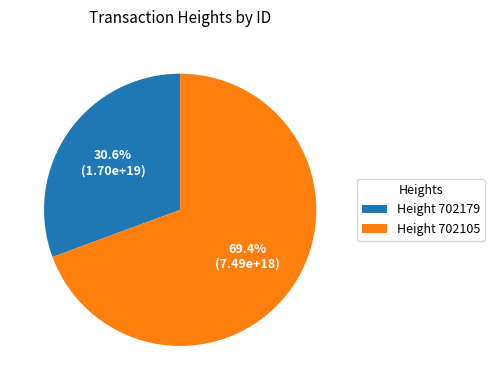

What portion of the pie excludes Height 702179?

69.4%